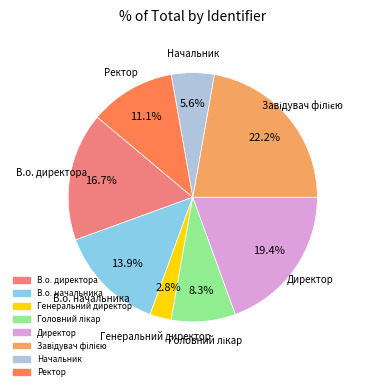

What is the smallest slice in the pie chart?

Генеральний директор